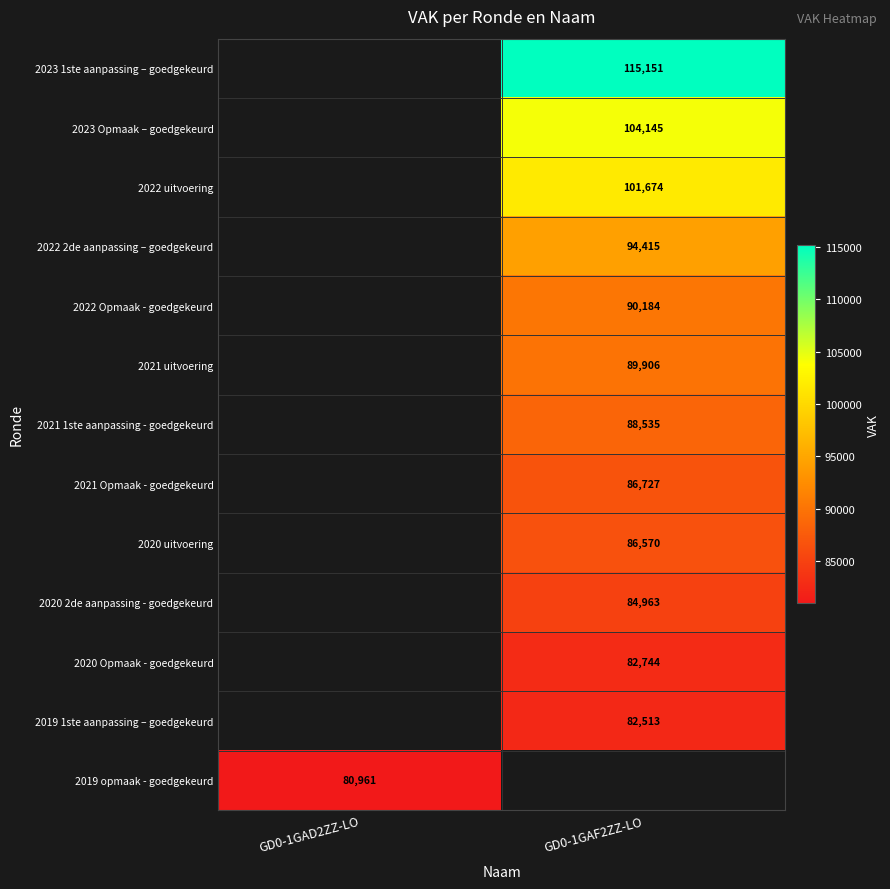

The value of 2020 2de aanpassing - goedgekeurd at GD0-1GAF2ZZ-LO is 84963. True or false?

True